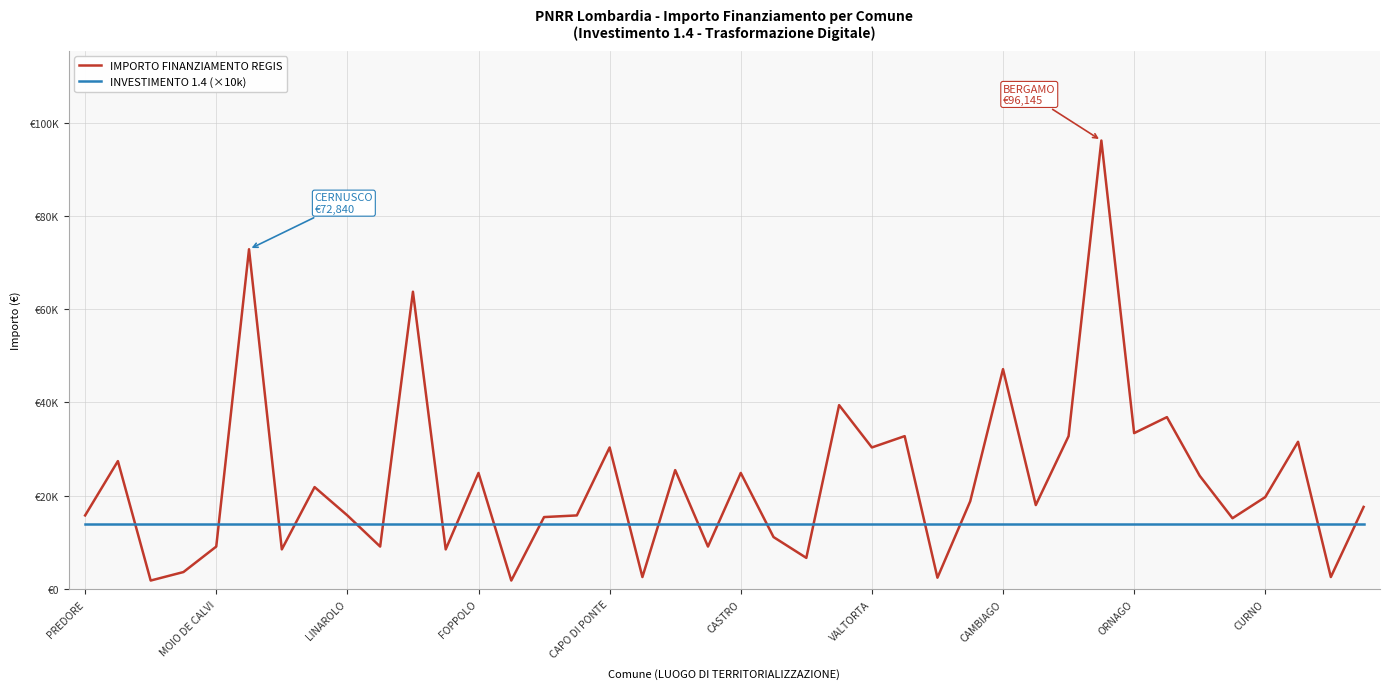

Does the chart display data point markers on the line(s)?

No